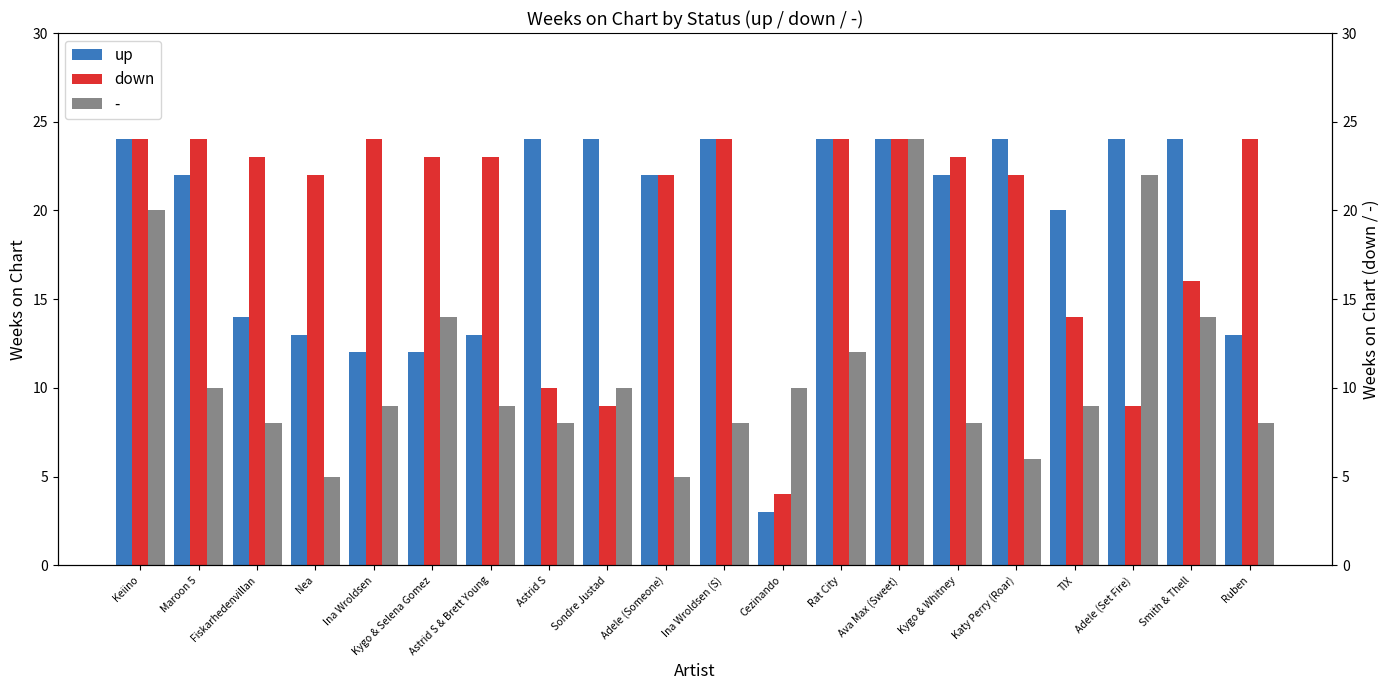

Which series changed the most between Nea and Cezinando?

down